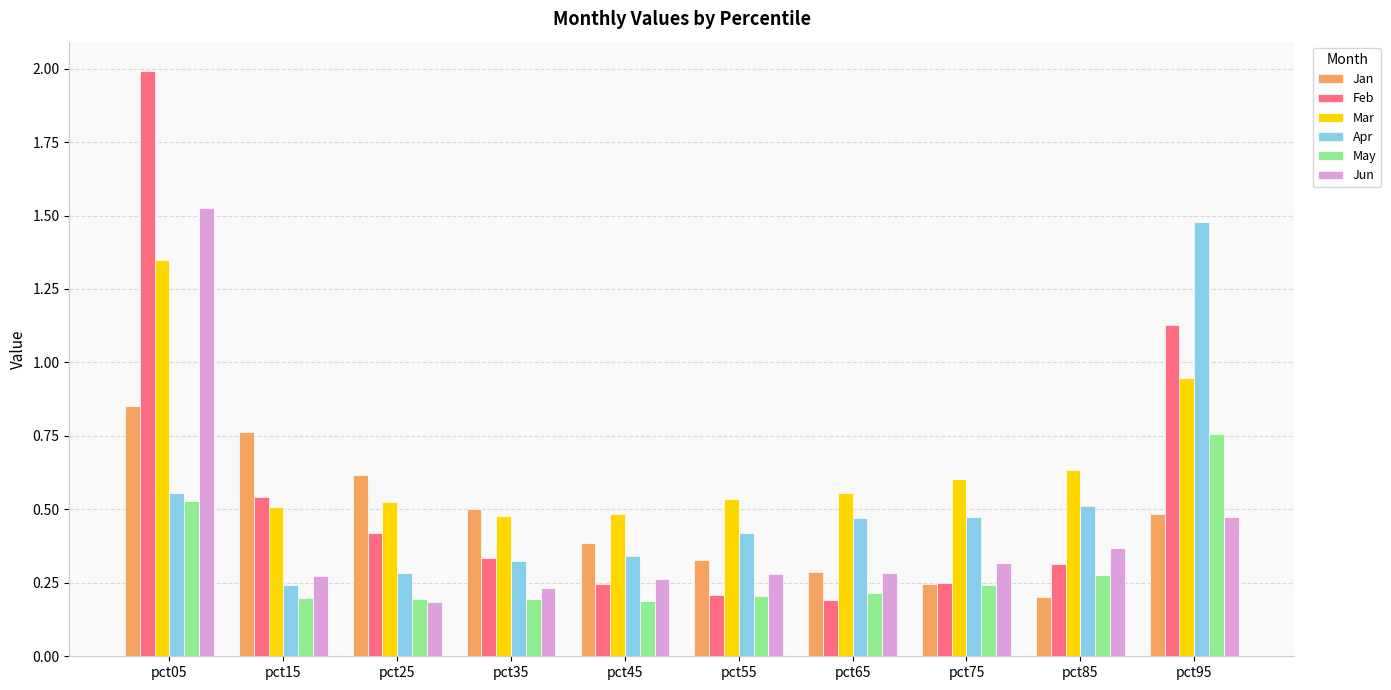

Which series has the widest spread of values?

Feb